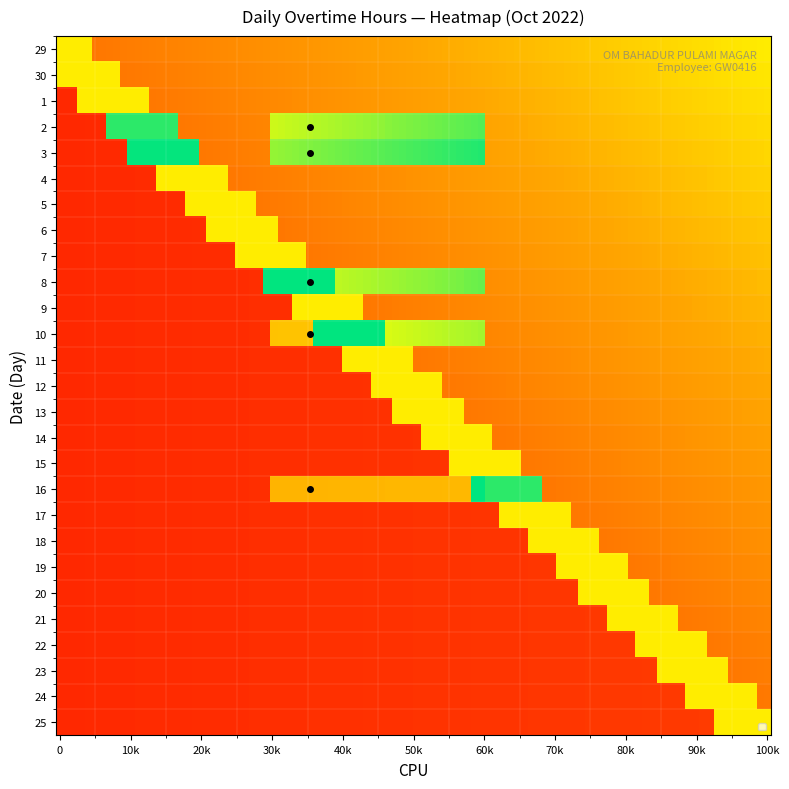

How many distinct data groups are displayed?

27